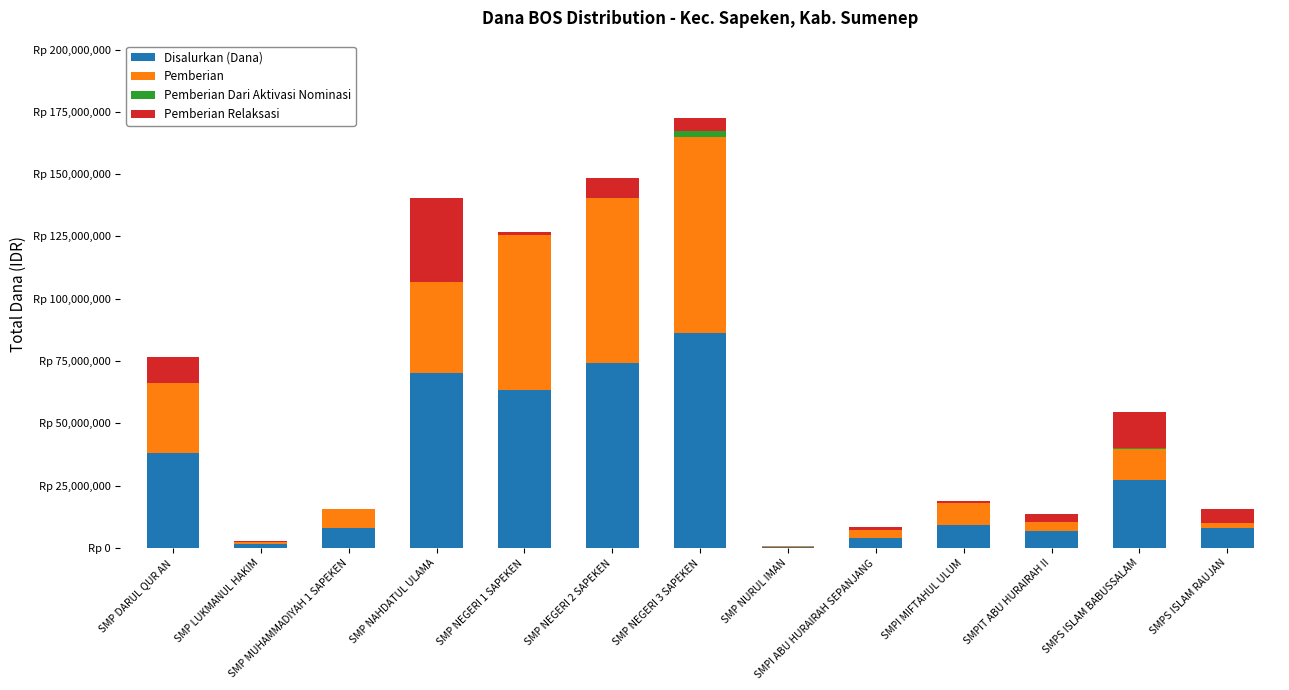

What are all the series names shown in the legend?

Disalurkan (Dana), Pemberian, Pemberian Dari Aktivasi Nominasi, Pemberian Relaksasi